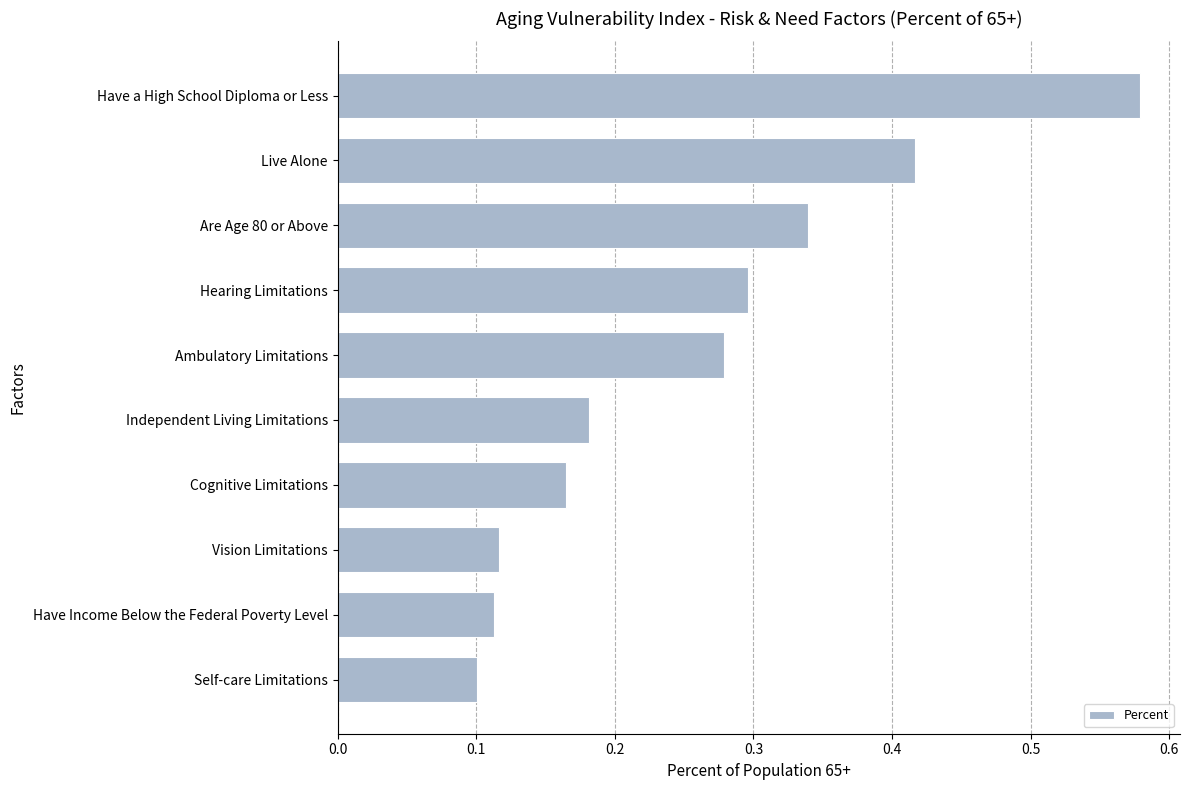

How many values are between 0 and 1?

10